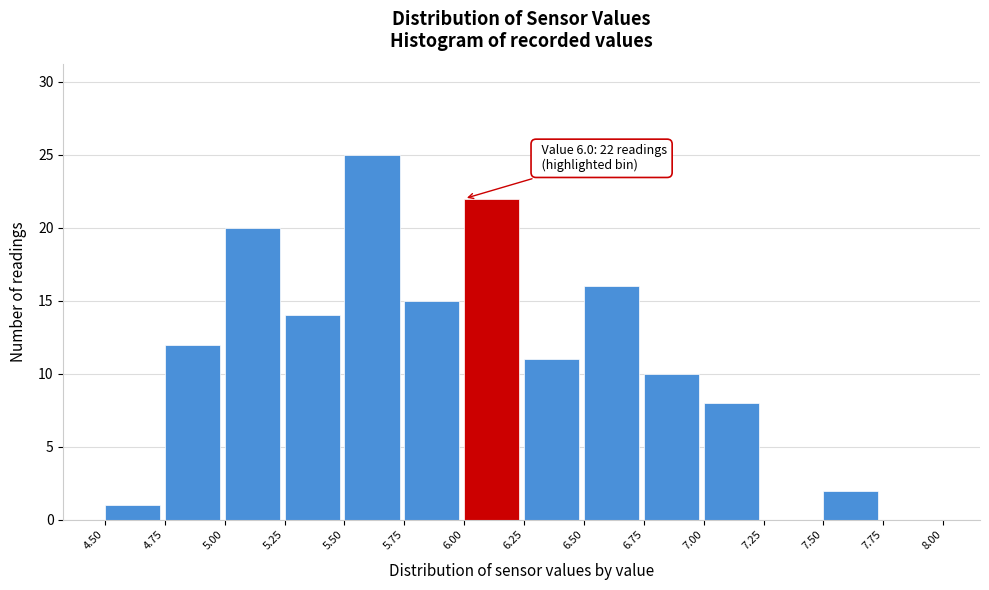

Which range on the x-axis has the tallest bar?

5.50 to 5.75